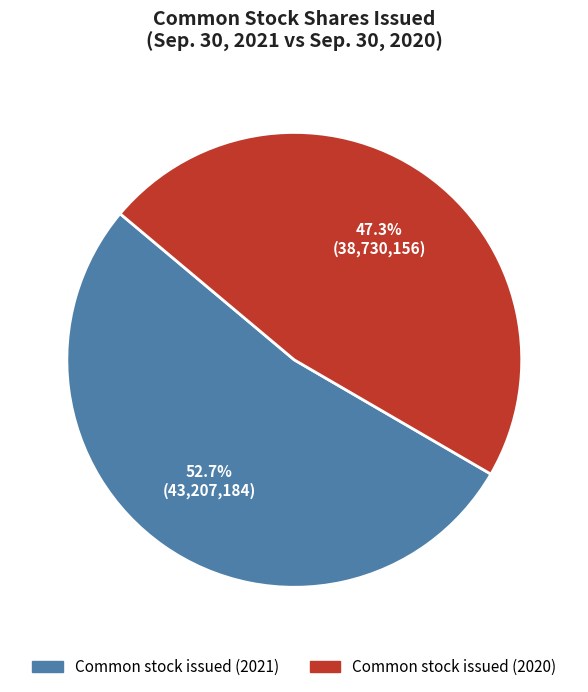

Is there a majority slice in this chart?

Yes